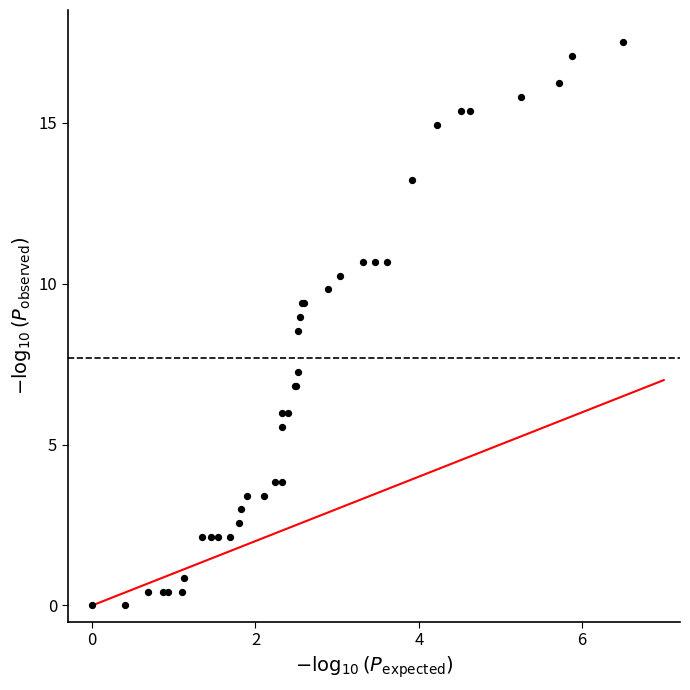

What Y value in the scatter plot is closest to 8?

8.5